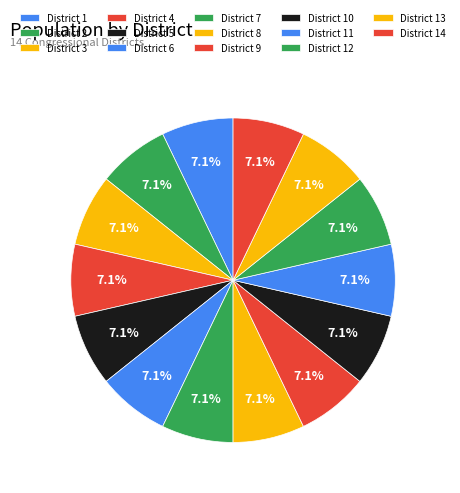

How many segments does this pie chart have?

14